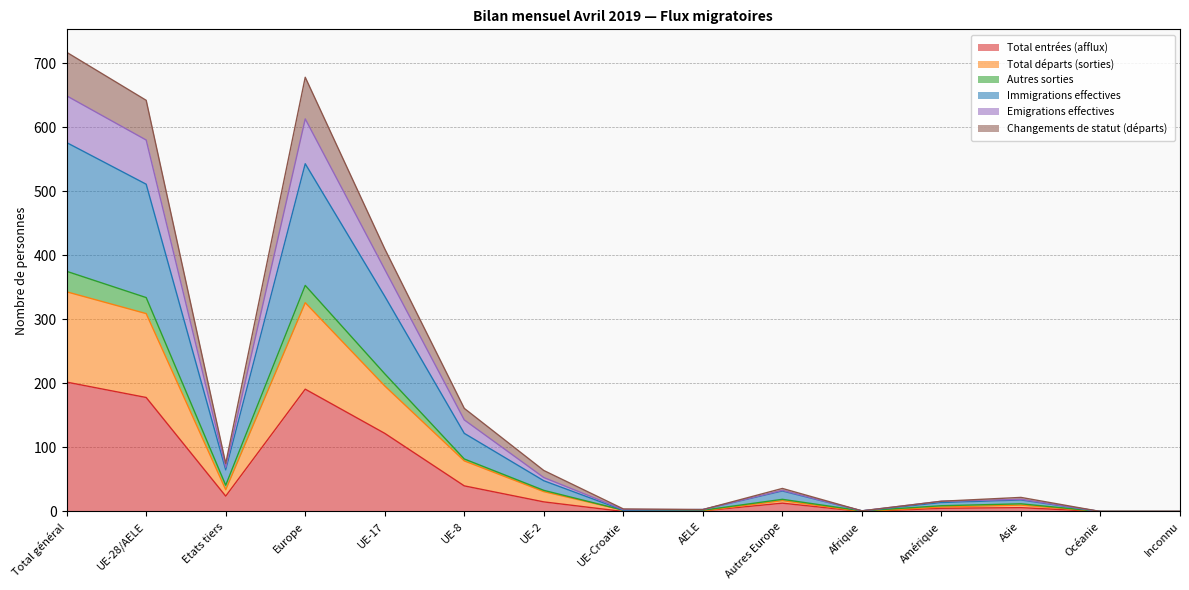

At which label does Immigrations effectives first exceed 33?

Total général